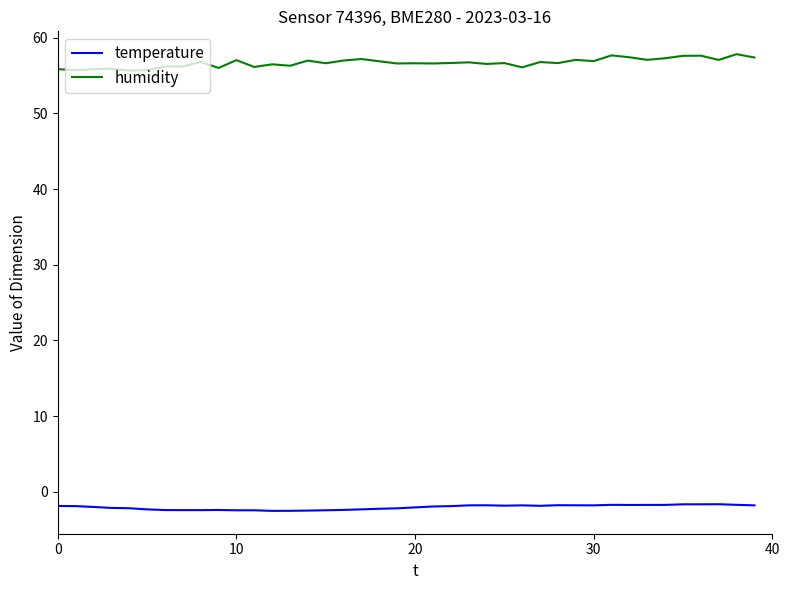

Which series has the largest total across all categories?

humidity